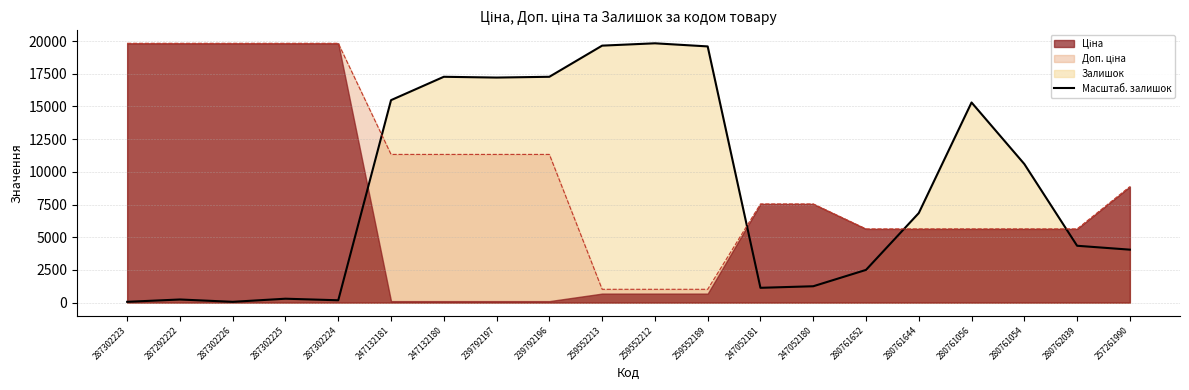

Does the chart have visible grid lines?

Yes